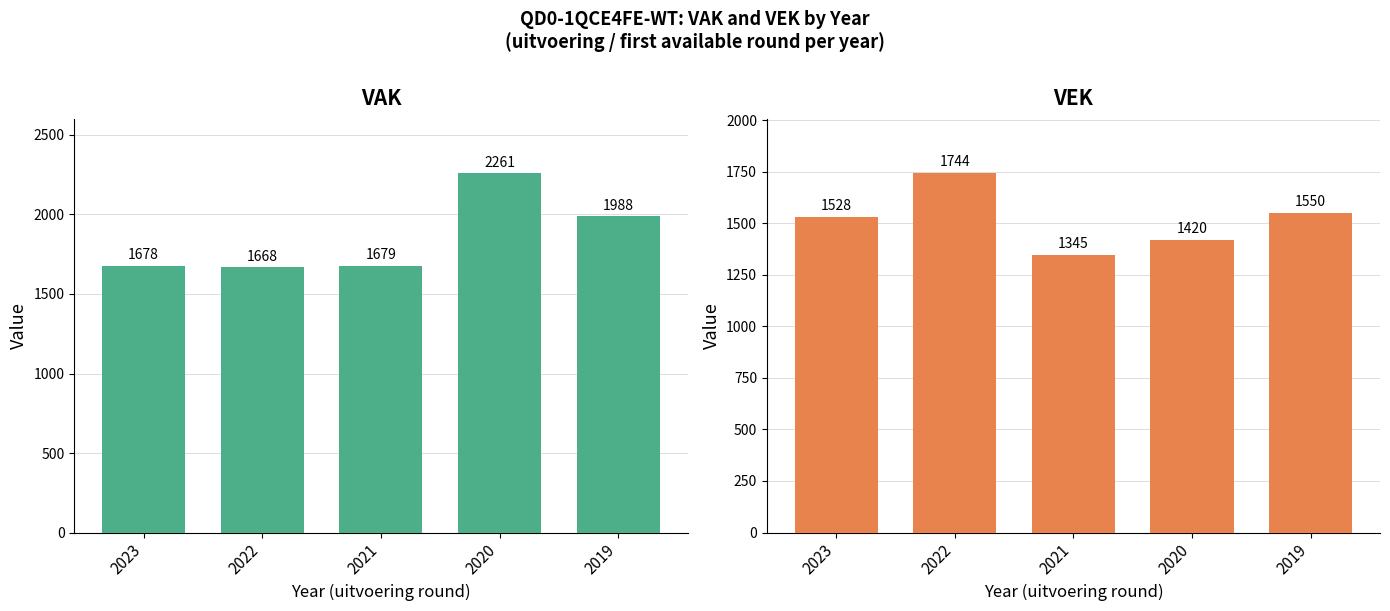

What is the value of the VEK bar at the 3rd from the left?

1345